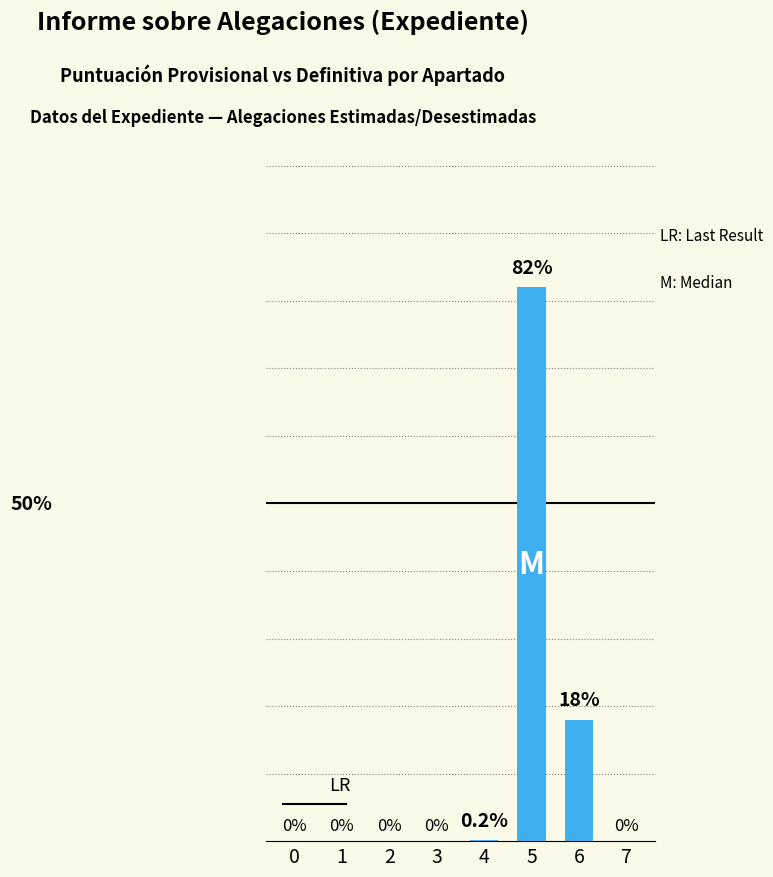

Are the bars horizontal?

No